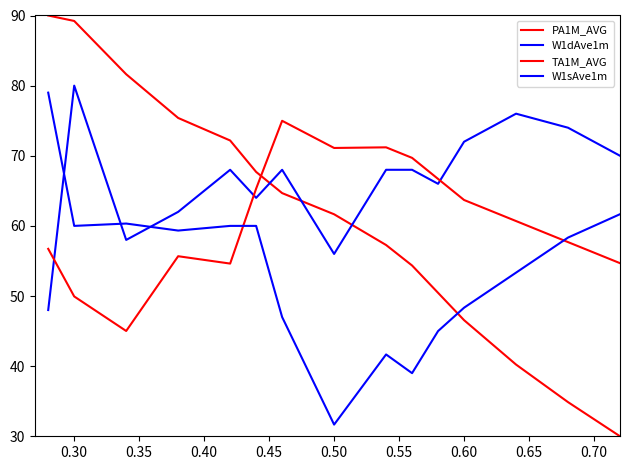

Is this an area chart (filled region under the line)?

No